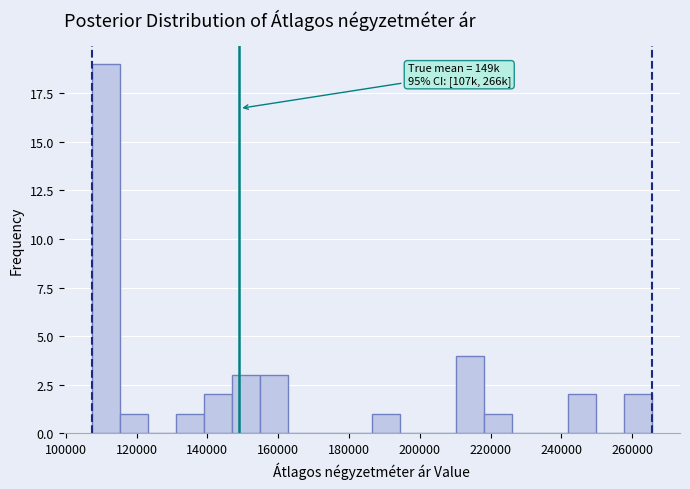

Read against the x-axis, roughly where is the centre of the tallest bar?

112000